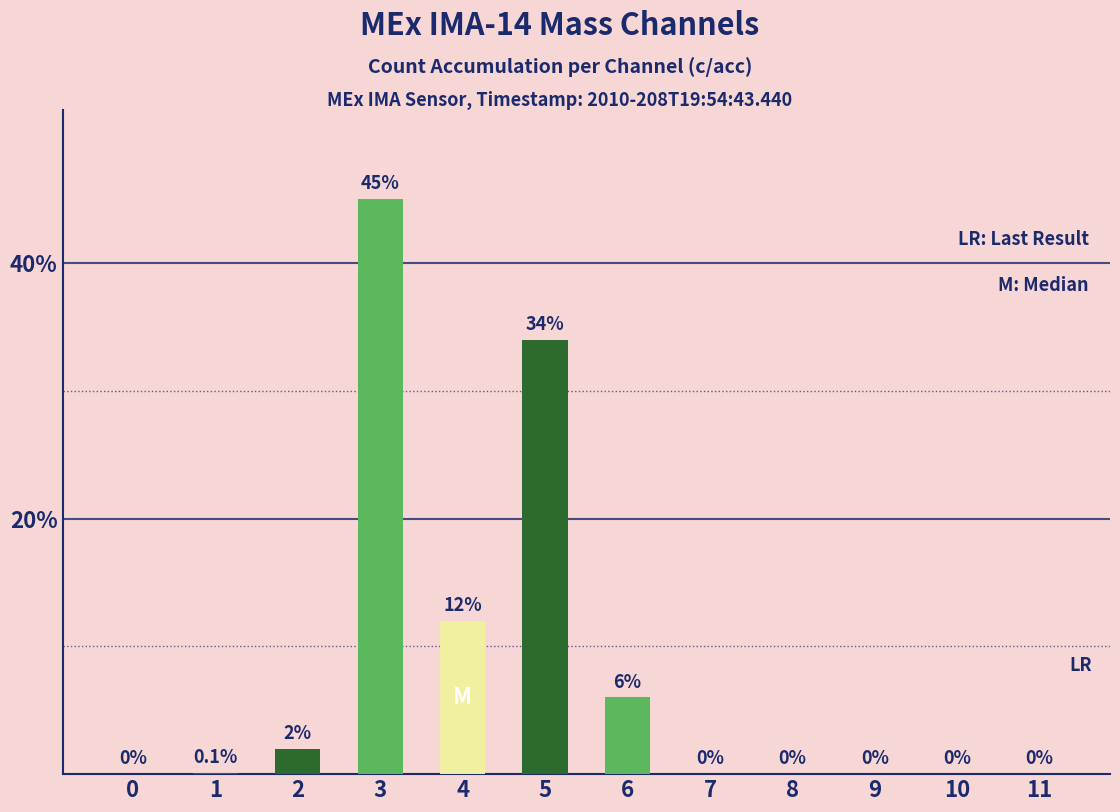

At which label is the value closest to 22?

4